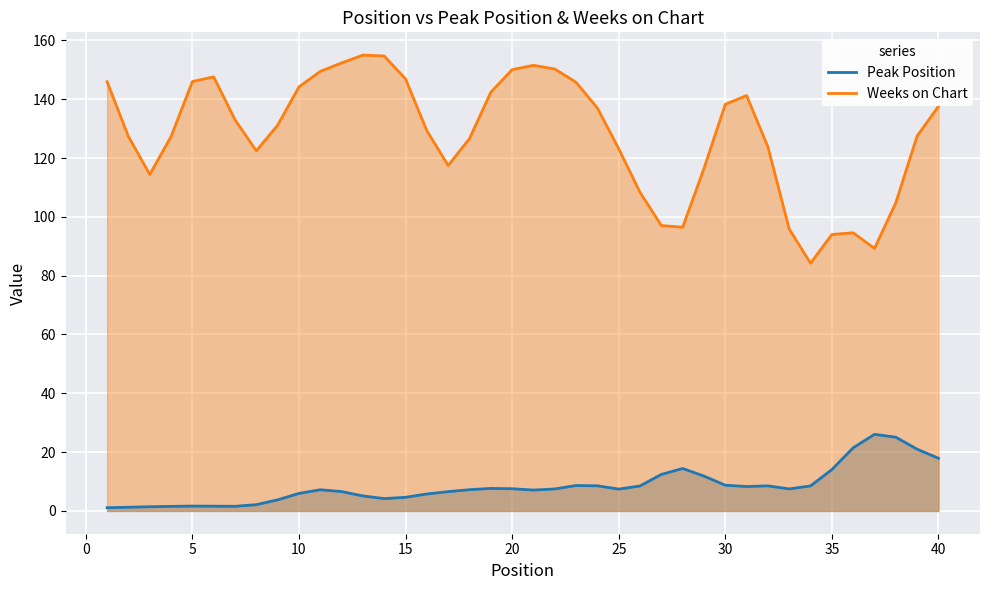

Reading left to right, transcribe all the data shown in this chart.

Peak Position: 1.1	1.3	1.4	1.6	1.7	1.6	1.6	2.1	3.8	6.0	7.2	6.6	5.1	4.2	4.6	5.8	6.6	7.2	7.7	7.6	7.1	7.5	8.6	8.5	7.4	8.5	12.4	14.4	11.8	8.7	8.3	8.5	7.5	8.5	14.1	21.5	26.0	25.1	21.0	17.9
Weeks on Chart: 145.9	127.3	114.4	127.3	146.0	147.6	133.0	122.4	131.2	144.2	149.5	152.3	155.0	154.7	146.9	129.3	117.5	126.6	142.4	150.1	151.5	150.3	145.8	137.0	123.2	108.3	97.1	96.5	116.4	138.3	141.3	123.8	95.9	84.2	94.0	94.6	89.3	104.8	127.5	137.6